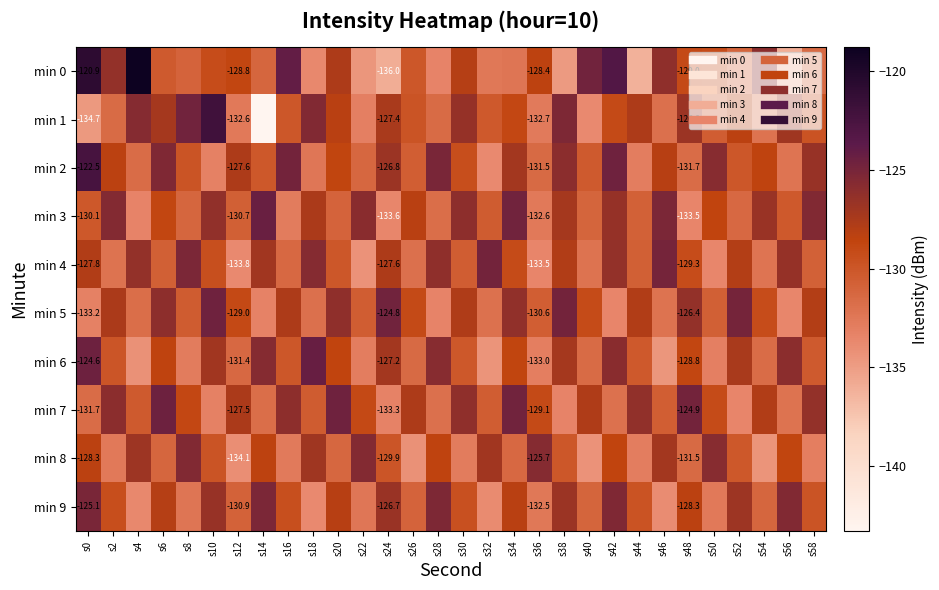

Which category has the highest value across all series?

s4